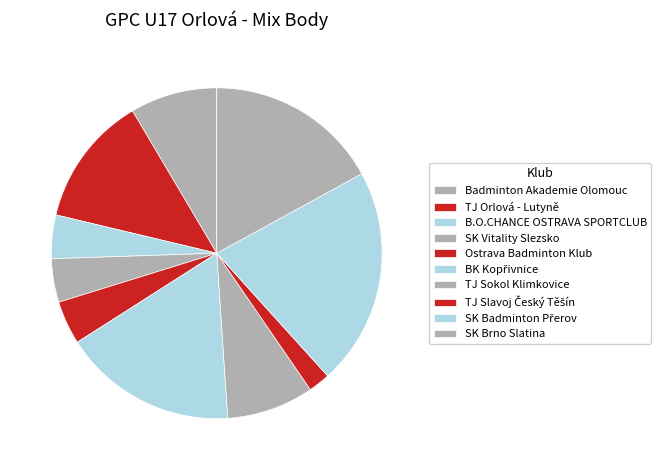

What percentage is the SK Badminton Přerov slice, to the nearest percent?

21%